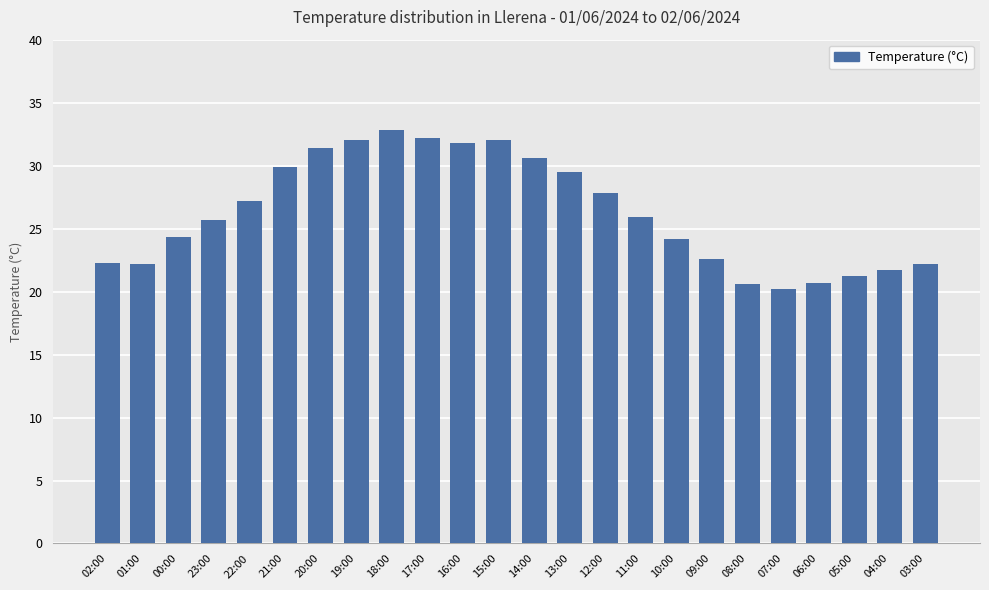

What is the difference between the second highest and second lowest values?

11.6